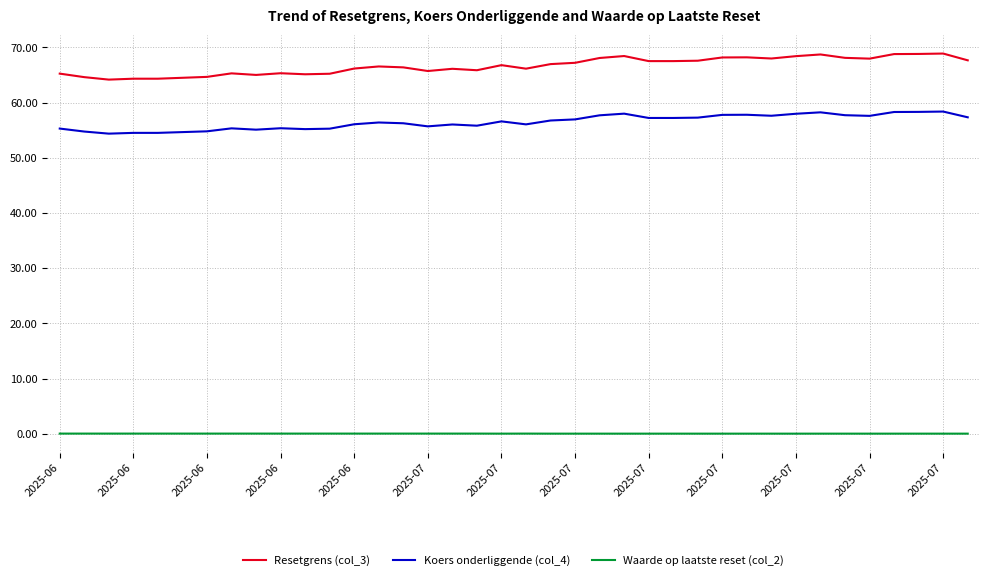

True or false: Waarde op laatste reset (col_2) and Koers onderliggende (col_4) intersect in this chart.

False